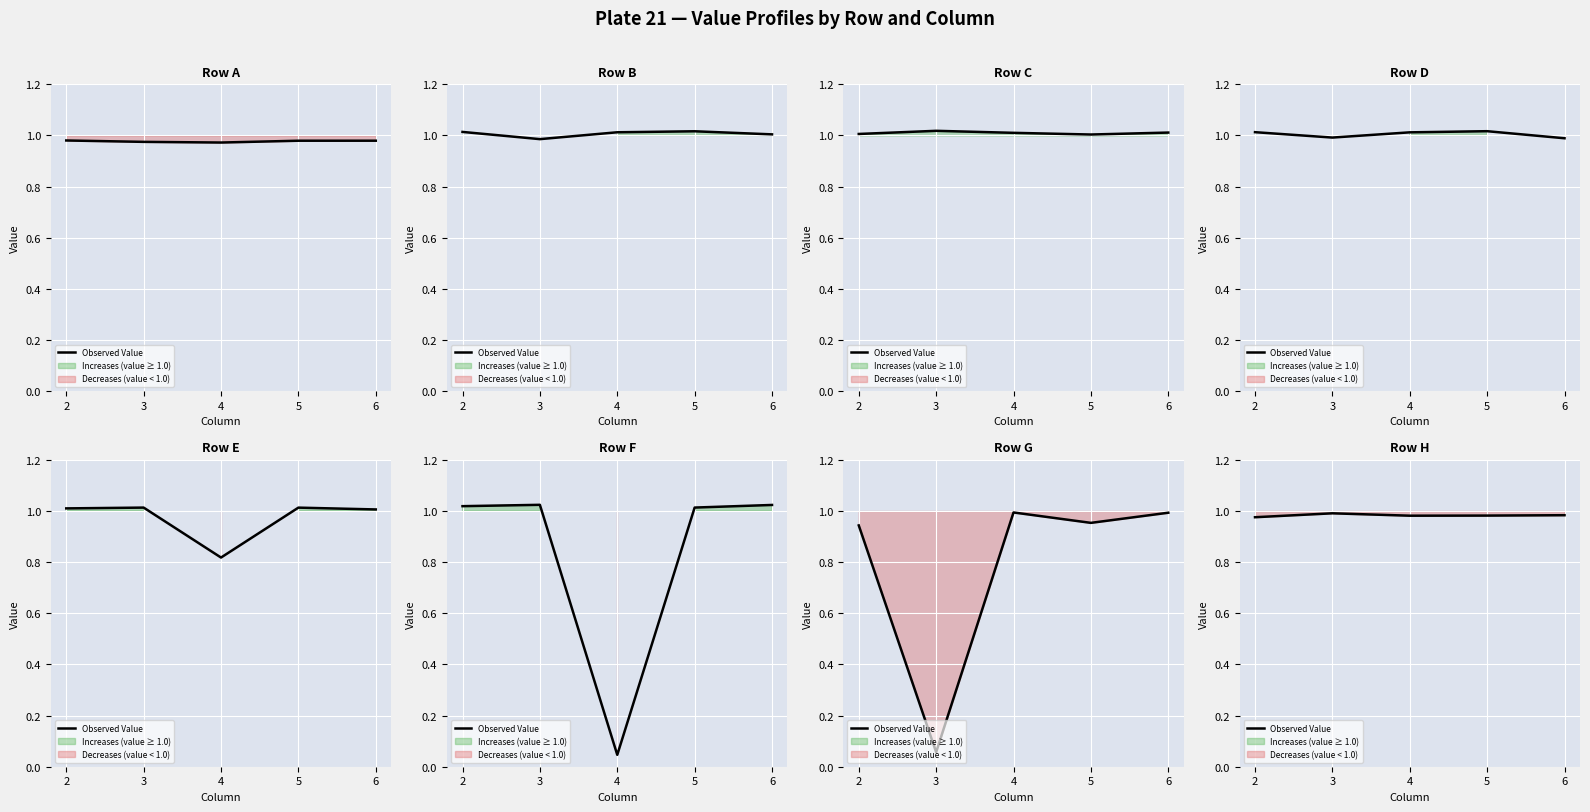

Count the values in the range 0 to 1.

5